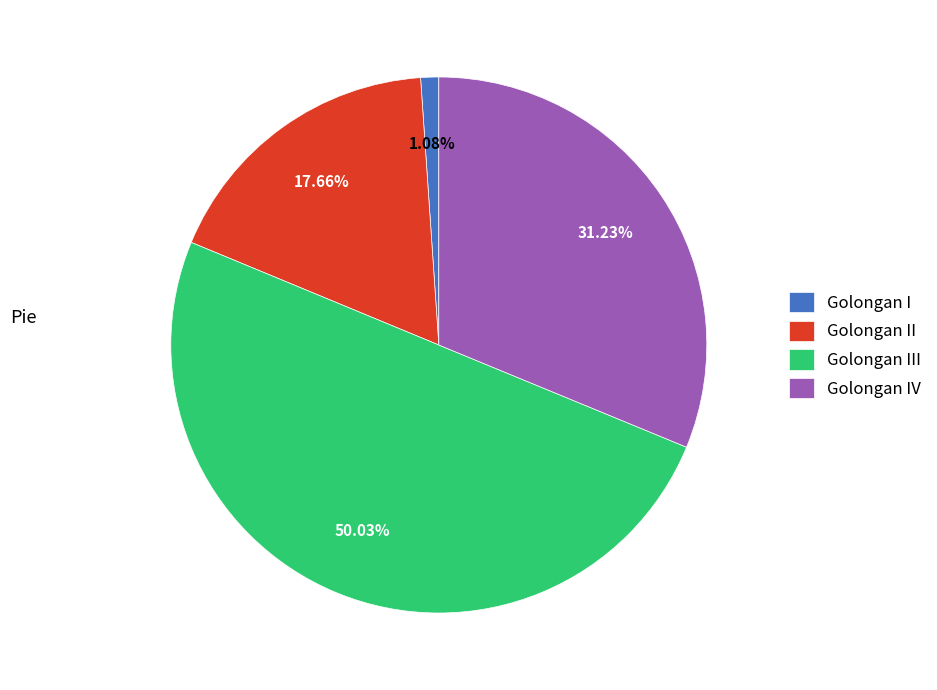

Rank the categories by value from lowest to highest.

Golongan I, Golongan II, Golongan IV, Golongan III